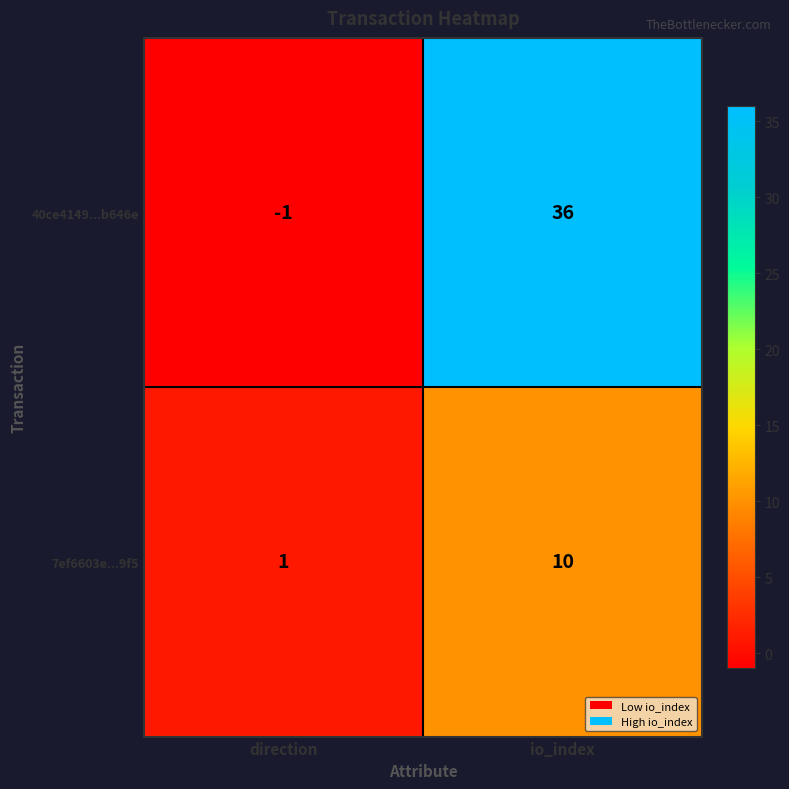

Which series has the largest total across all categories?

40ce4149...b646e